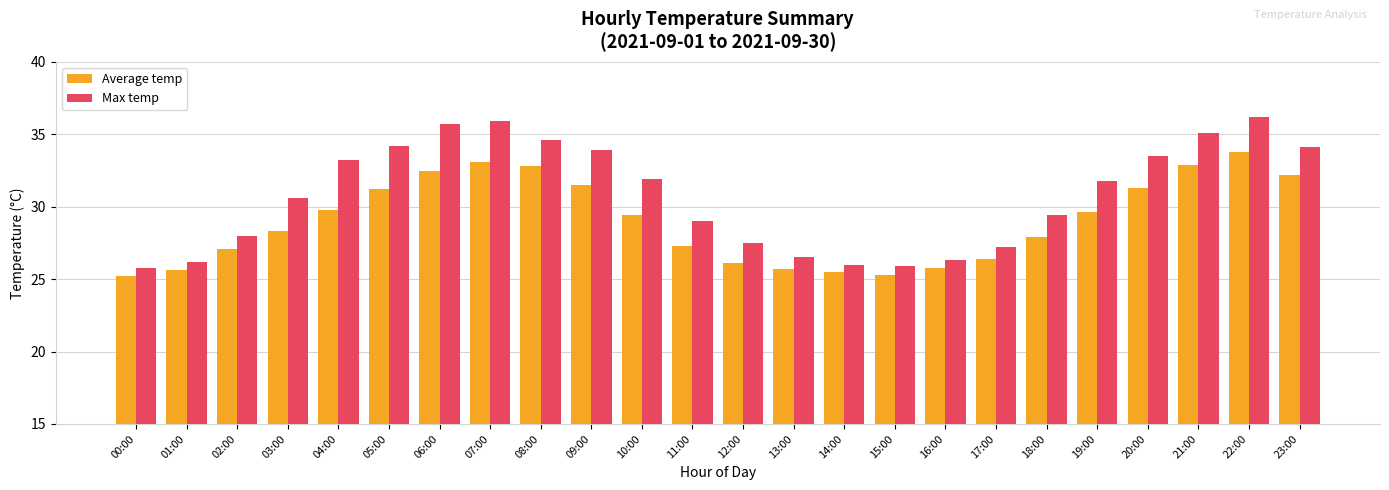

What is the minimum value shown in the chart?

25.2